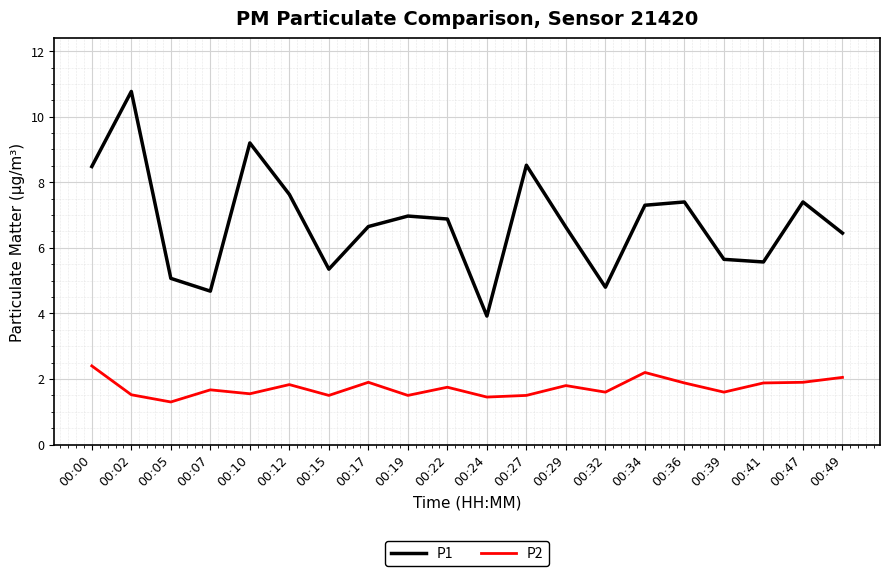

At which label does P1 reach its peak?

00:02